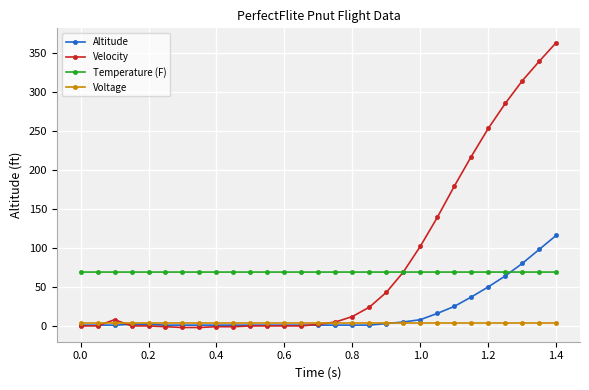

True or false: Temperature (F) and Voltage cross at least once.

False